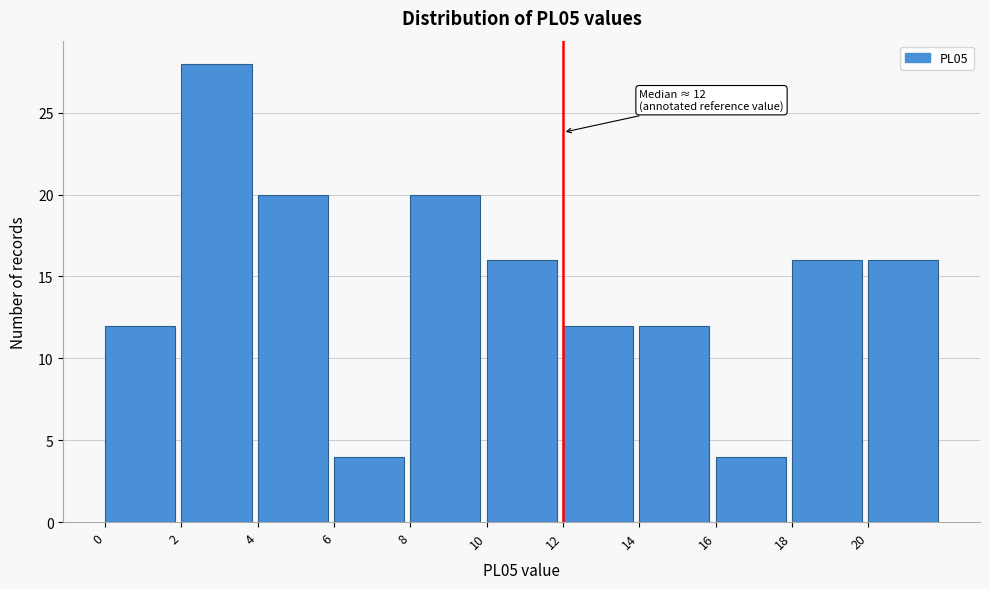

Which range on the x-axis has the tallest bar?

2 to 4